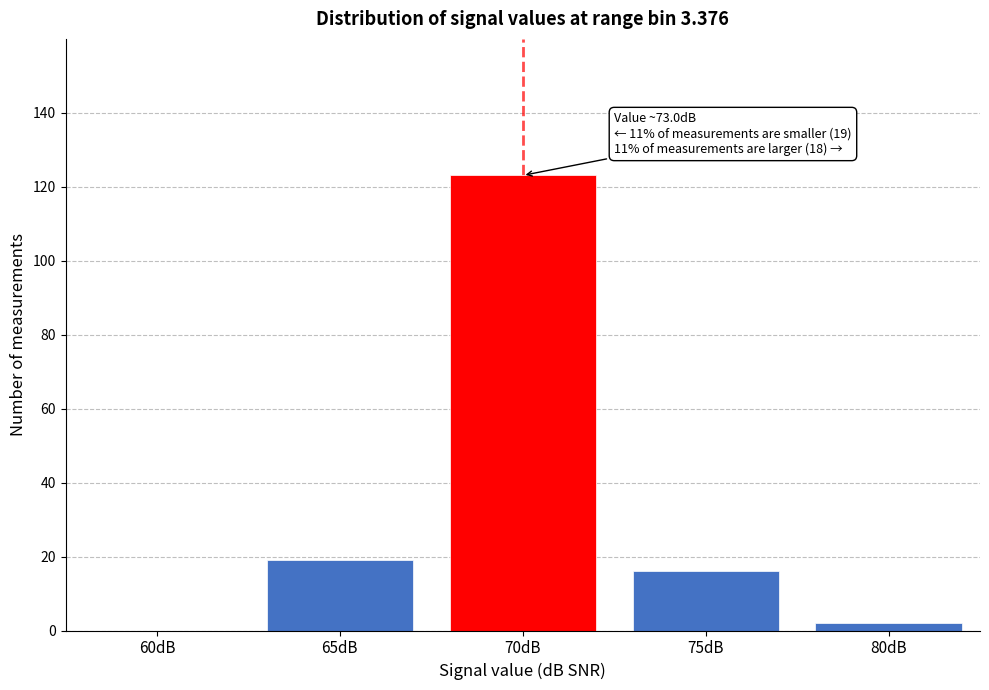

Reading right to left, transcribe all the data shown in this chart.

80dB=2	75dB=16	70dB=123	65dB=19	60dB=0